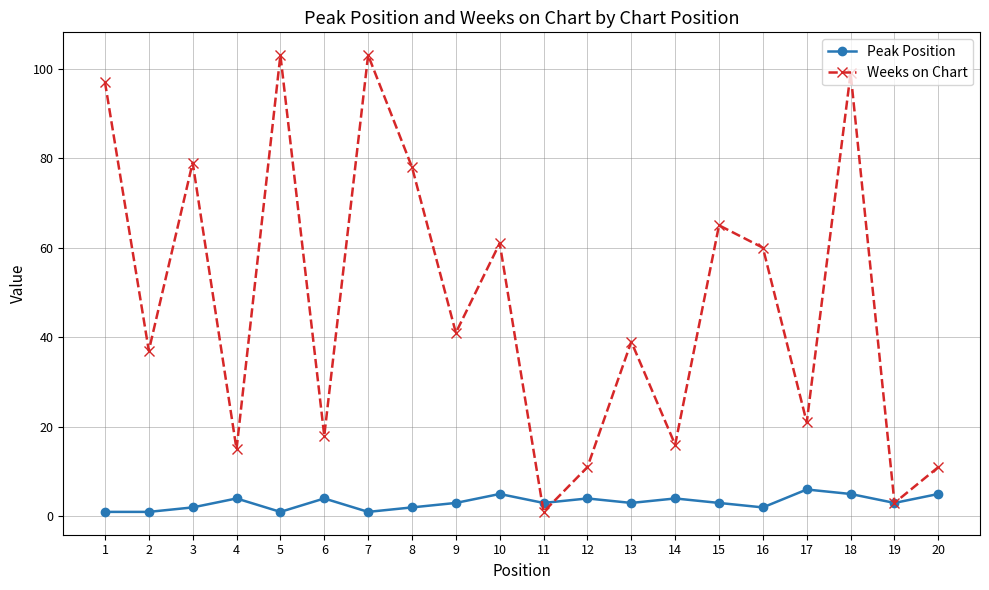

Which series ends up on top after the final intersection of Weeks on Chart and Peak Position?

Weeks on Chart